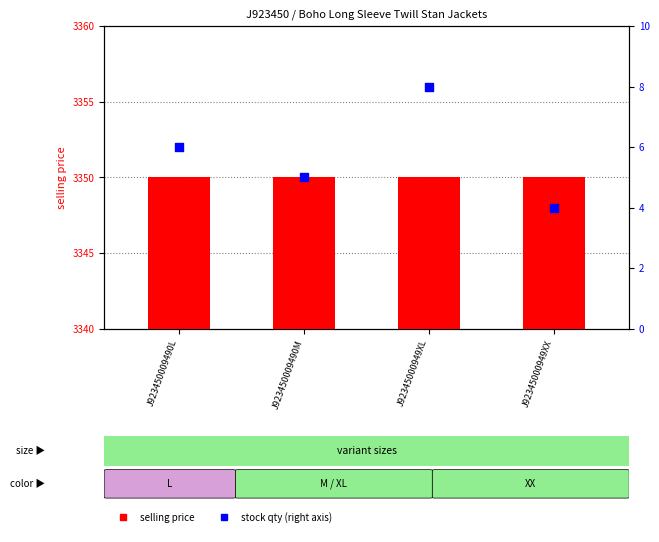

Which series reaches the maximum Y coordinate?

selling_price